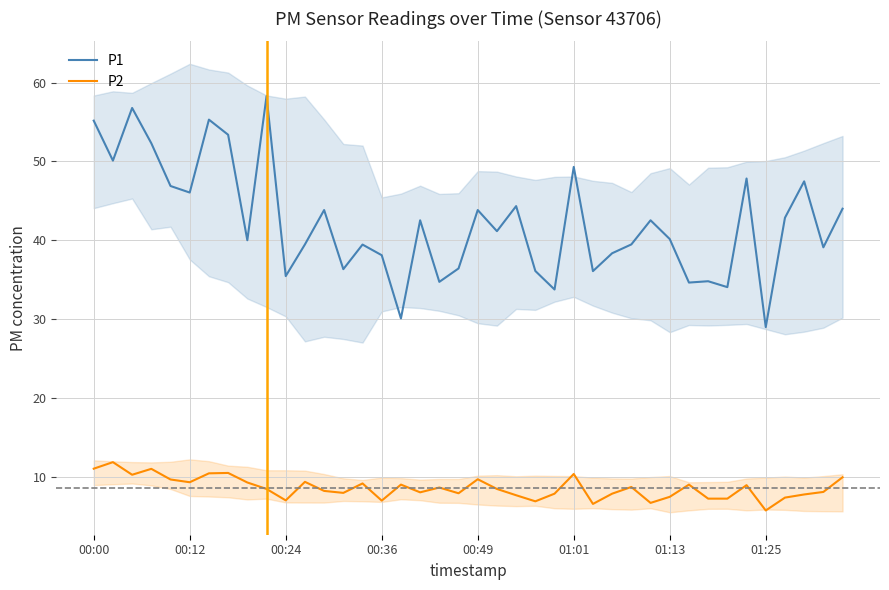

True or false: P1 and P2 intersect in this chart.

False